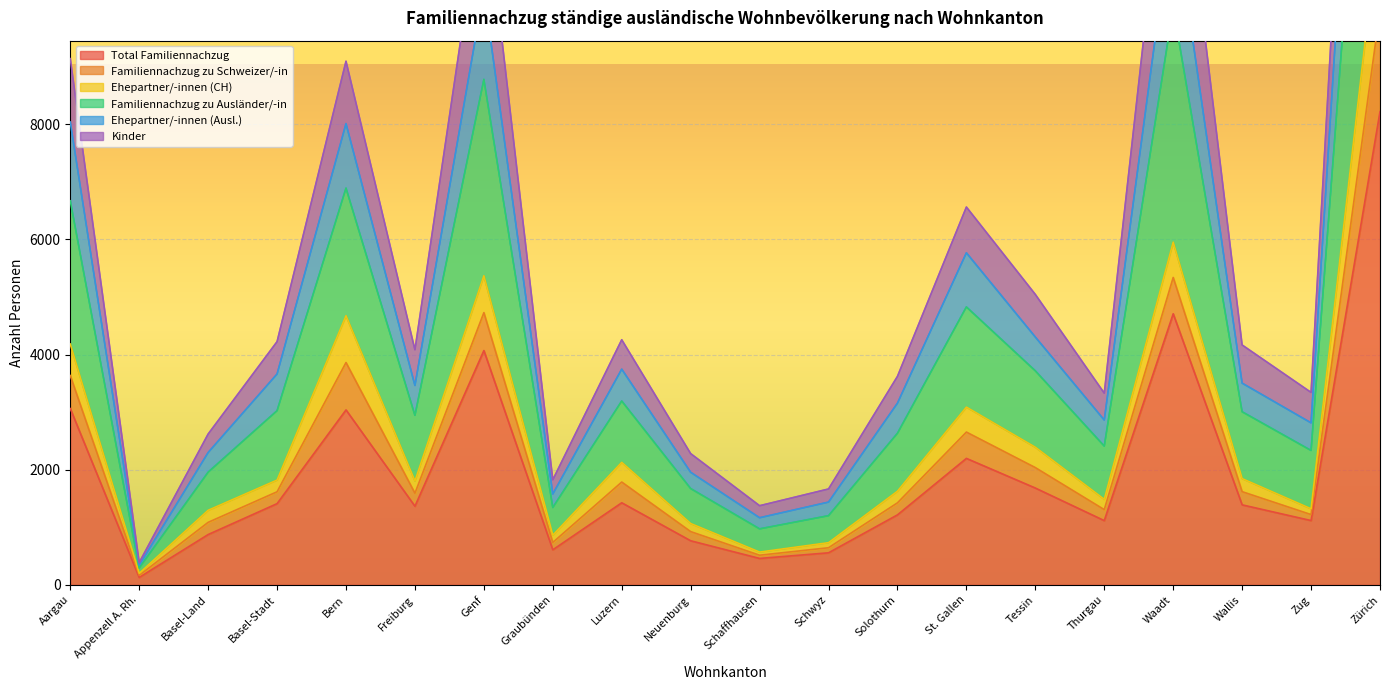

At which label is Total Familiennachzug closest to 4174?

Genf